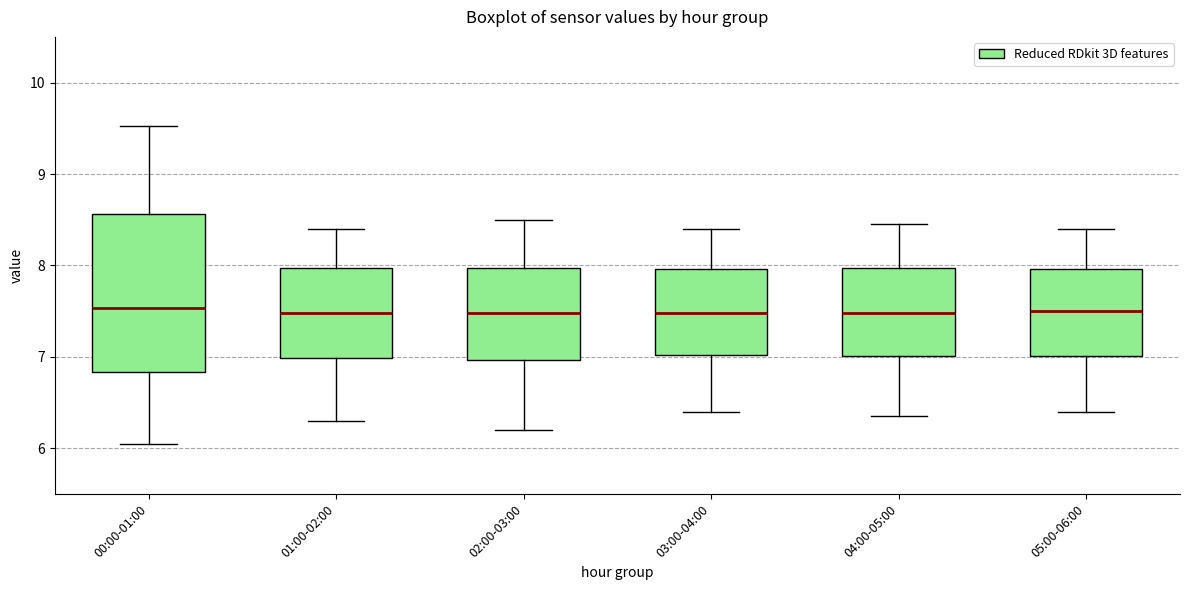

Where does the median line of the box for 05:00-06:00 sit on the y-axis? The values are not printed on the chart, so give them approximately, as read against the axis.

7.5